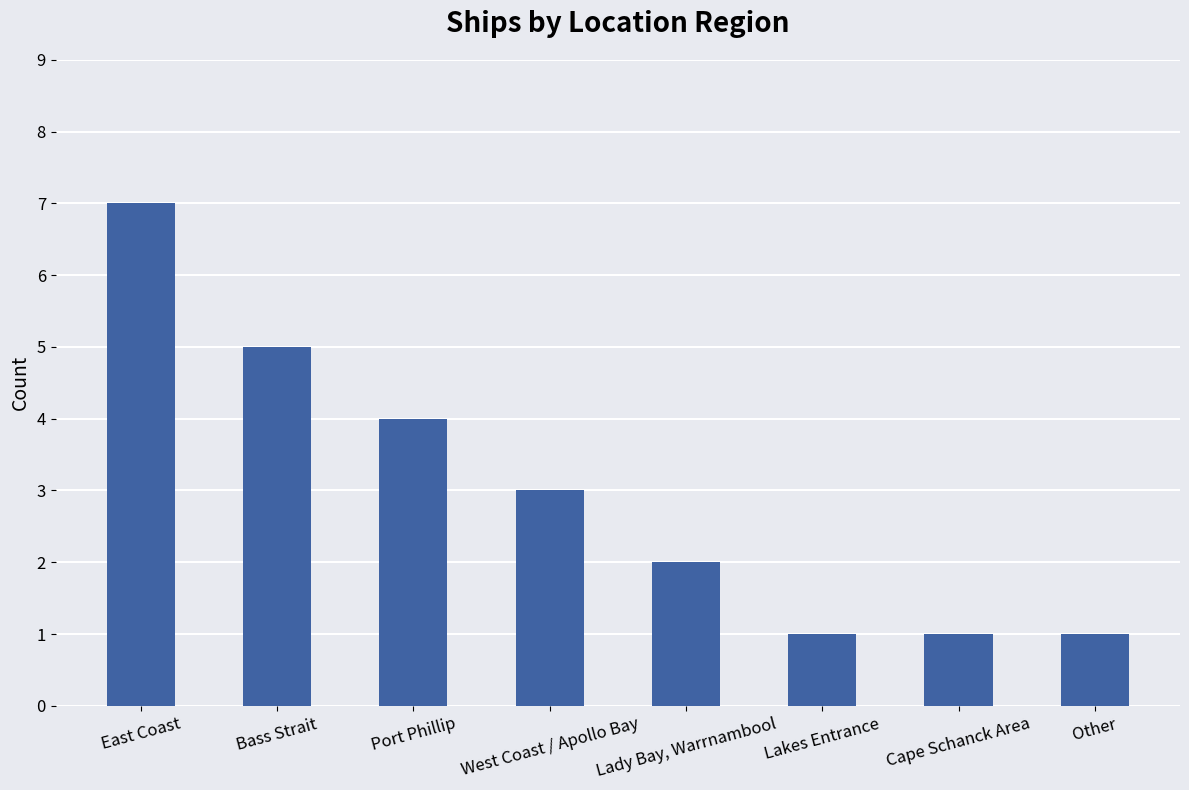

What is the smallest value displayed?

1